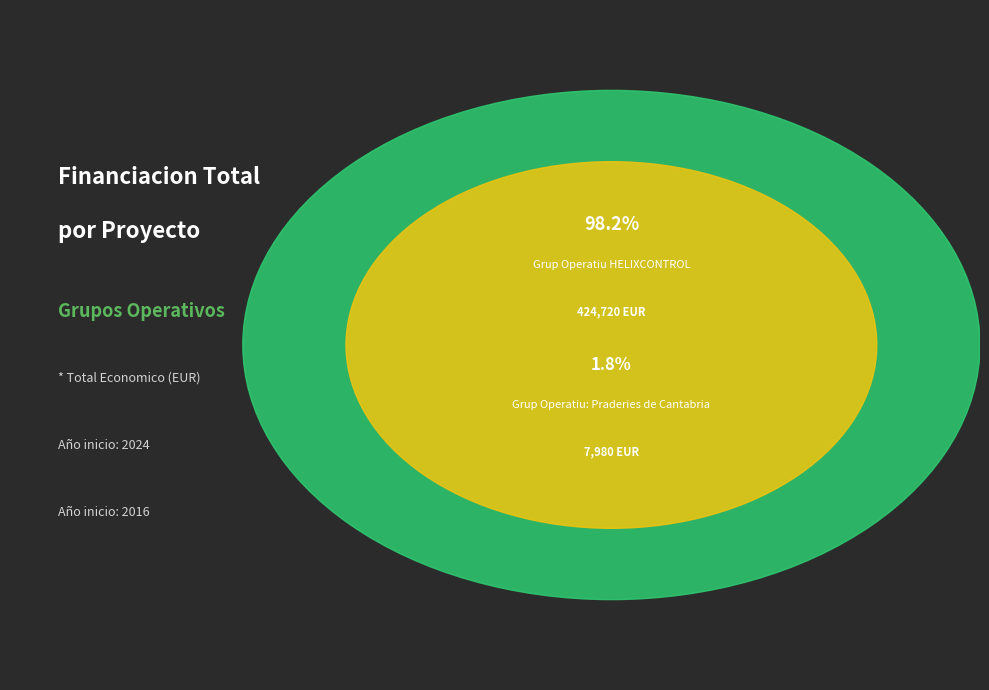

Which slice is the largest?

Grup Operatiu HELIXCONTROL